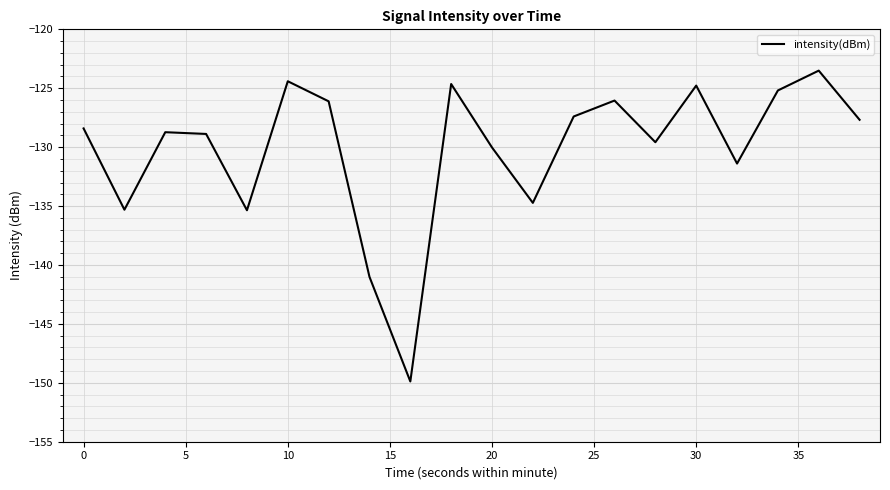

What is the maximum value shown in the chart?

-123.5